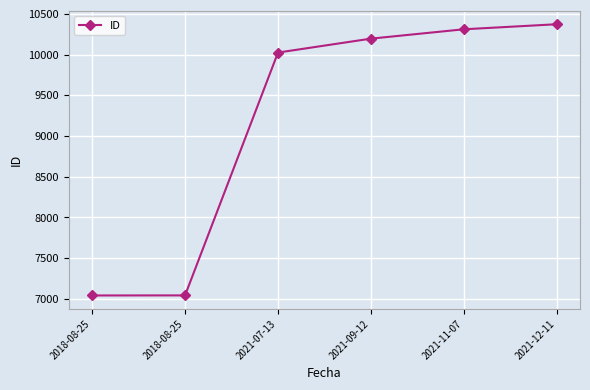

How many values are below 10196?

3